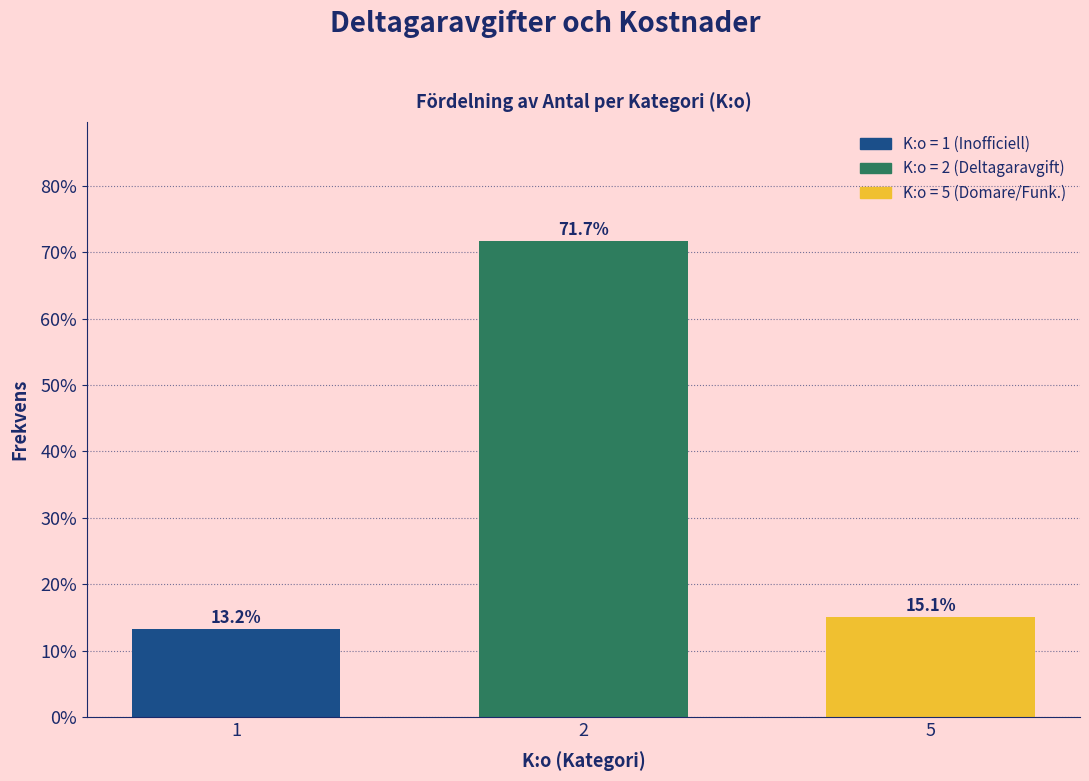

Reading right to left, transcribe all the data shown in this chart.

5=15.1	2=71.7	1=13.2